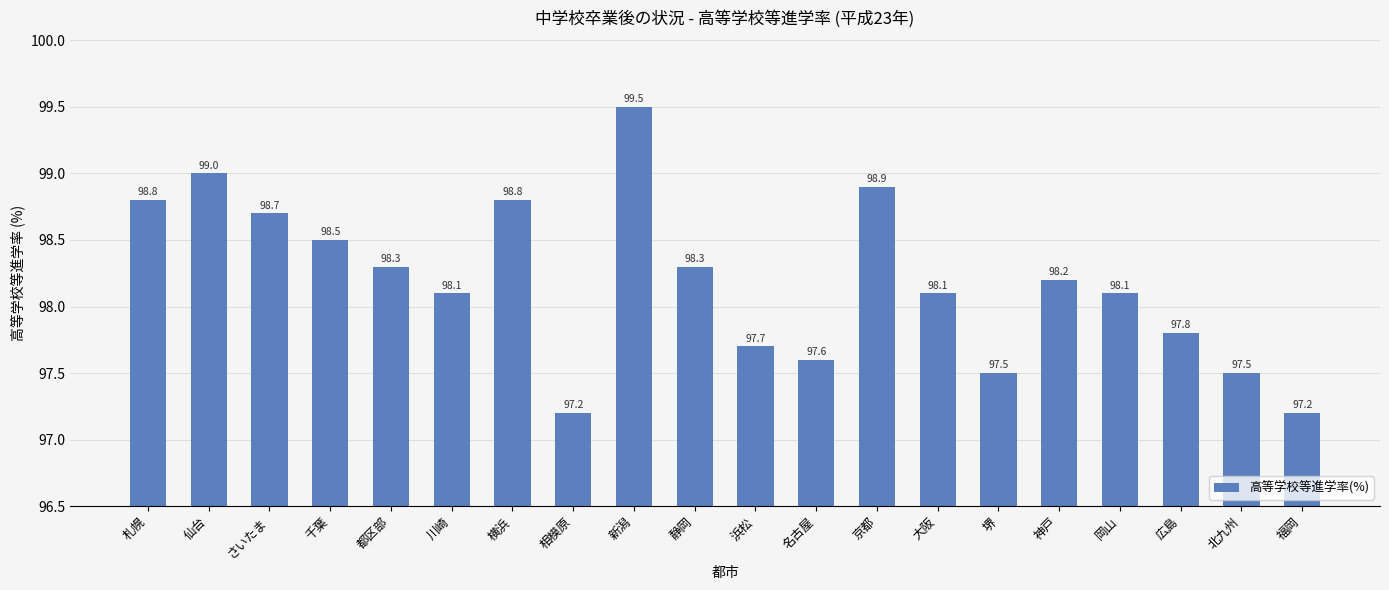

At which category does the chart reach its peak across all series?

新潟